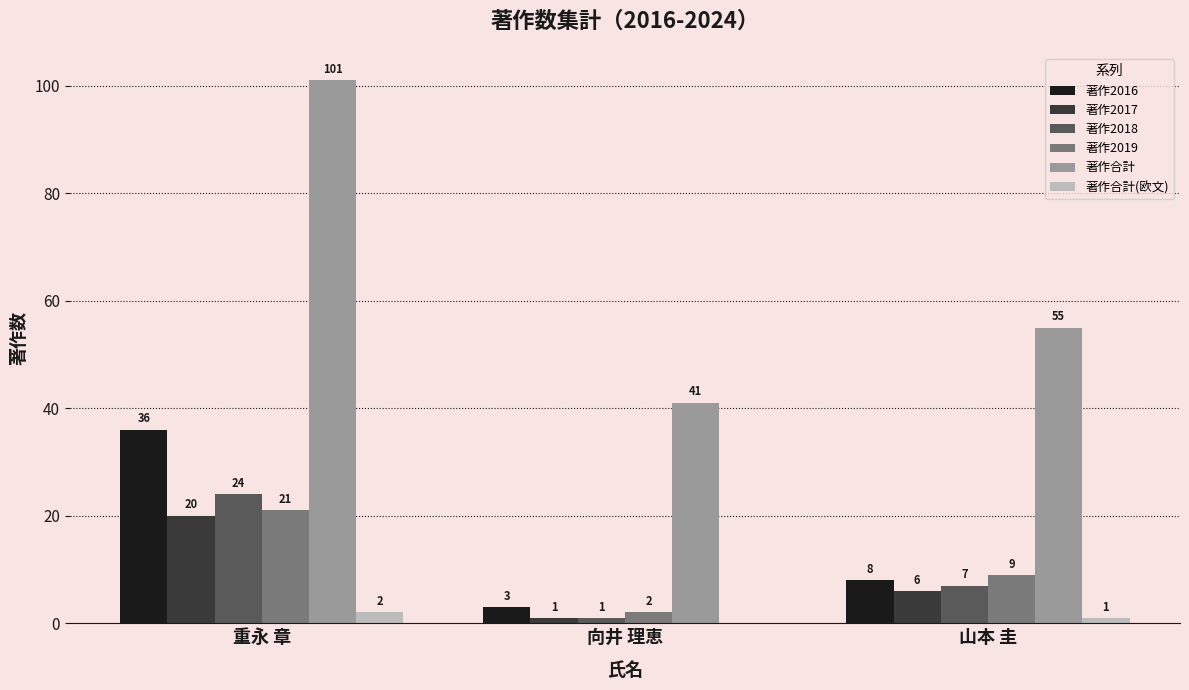

What are all the series names shown in the legend?

著作2016, 著作2017, 著作2018, 著作2019, 著作合計, 著作合計(欧文)